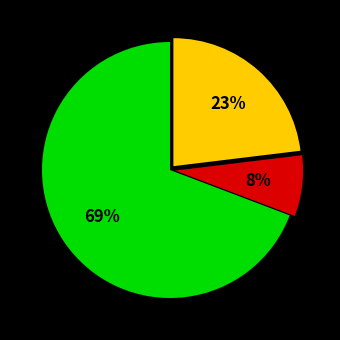

To the nearest percent, what is the average slice percentage?

33%